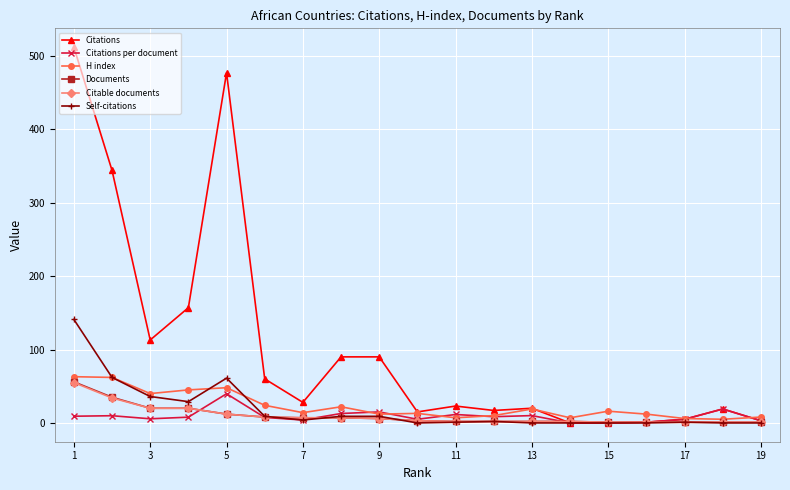

Does the chart display data point markers on the line(s)?

Yes